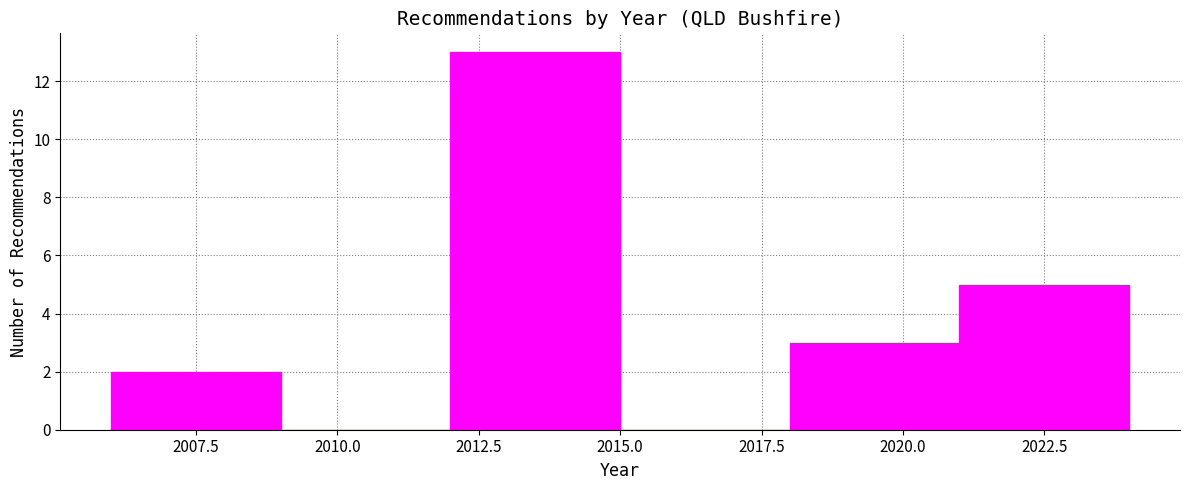

Reading left to right, list every bar in this chart as the range it spans on the x-axis followed by its height. The values are not printed on the chart, so give them approximately, as read against the axis.

2006 to 2009: 2
2009 to 2012: 0
2012 to 2015: 13
2015 to 2018: 0
2018 to 2021: 3
2021 to 2024: 5